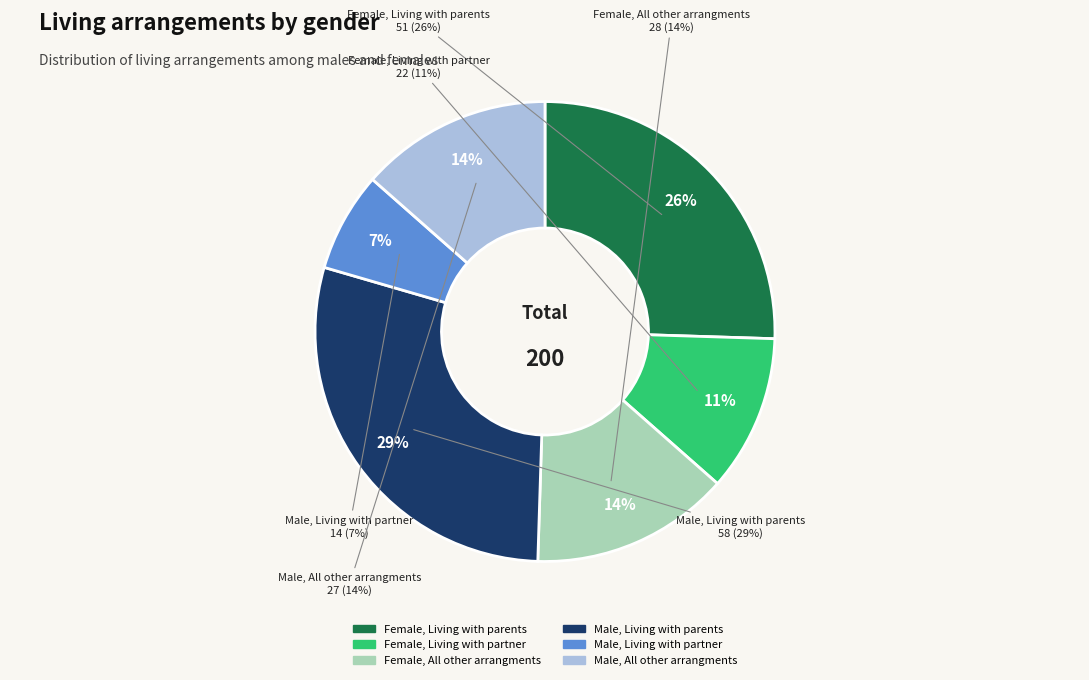

Count the number of slices in the pie.

6